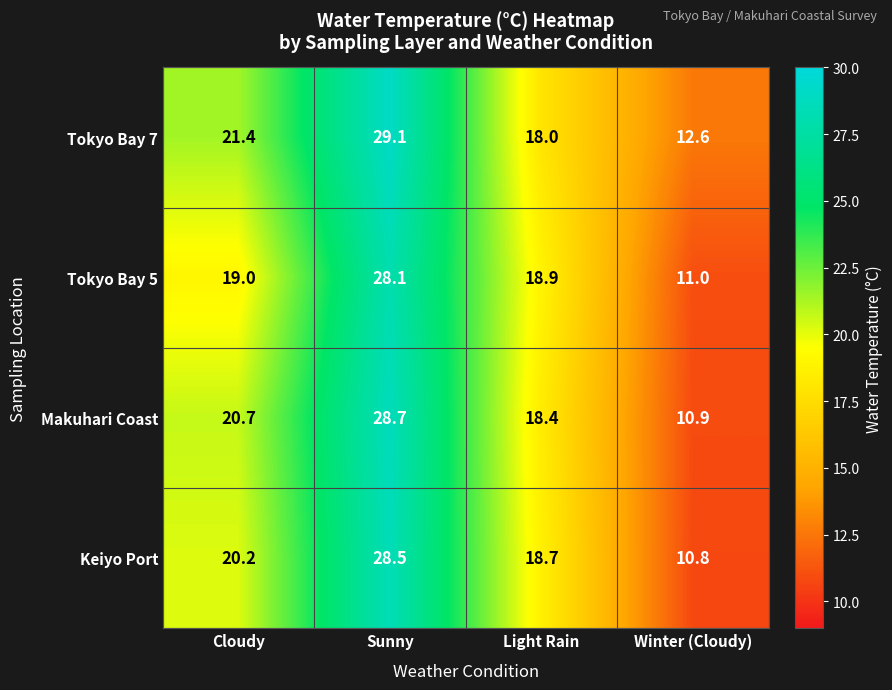

What is the difference between the second highest and second lowest values in the Tokyo Bay 7 series?

3.4